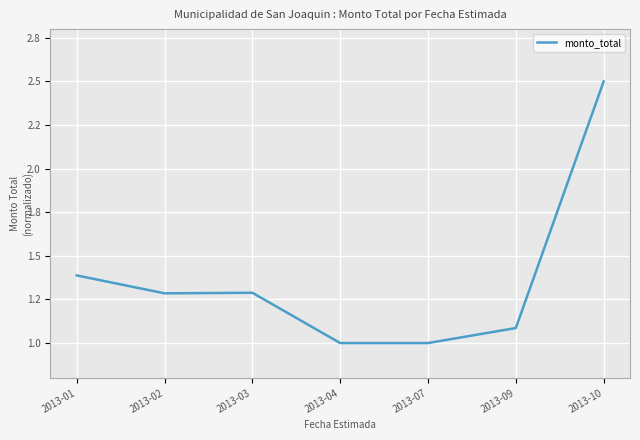

Does the chart have visible grid lines?

Yes